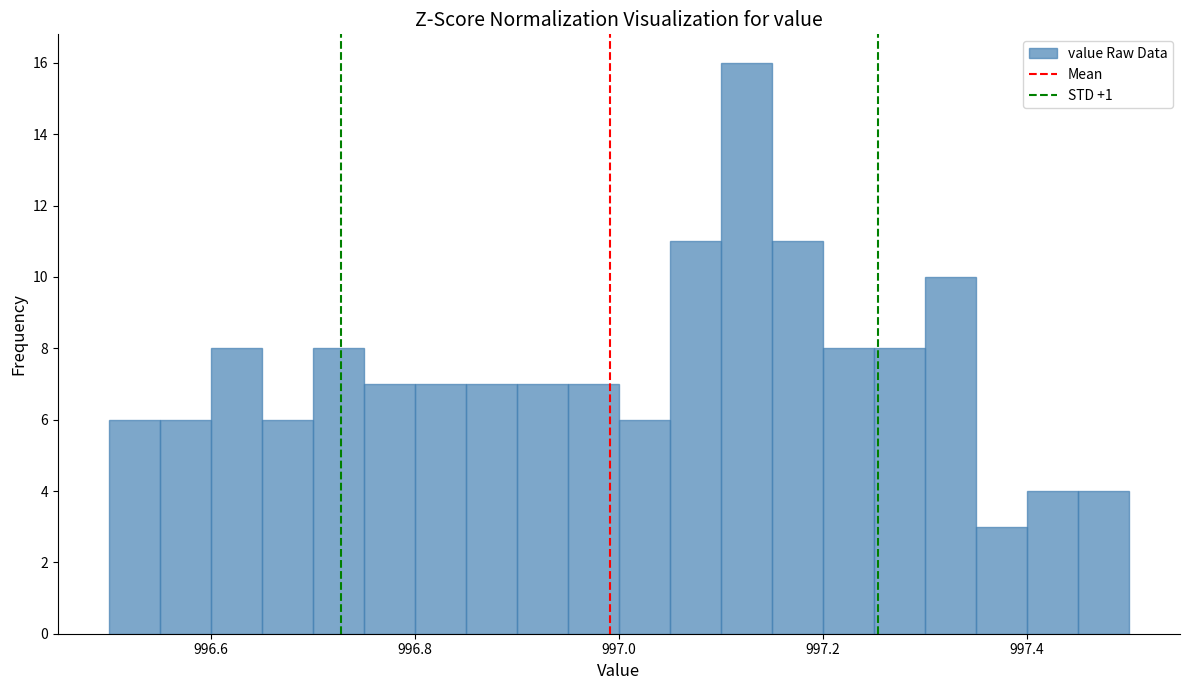

Around what value on the x-axis is the tallest bar? Give the approximate position of its centre, as read against the axis.

997.12